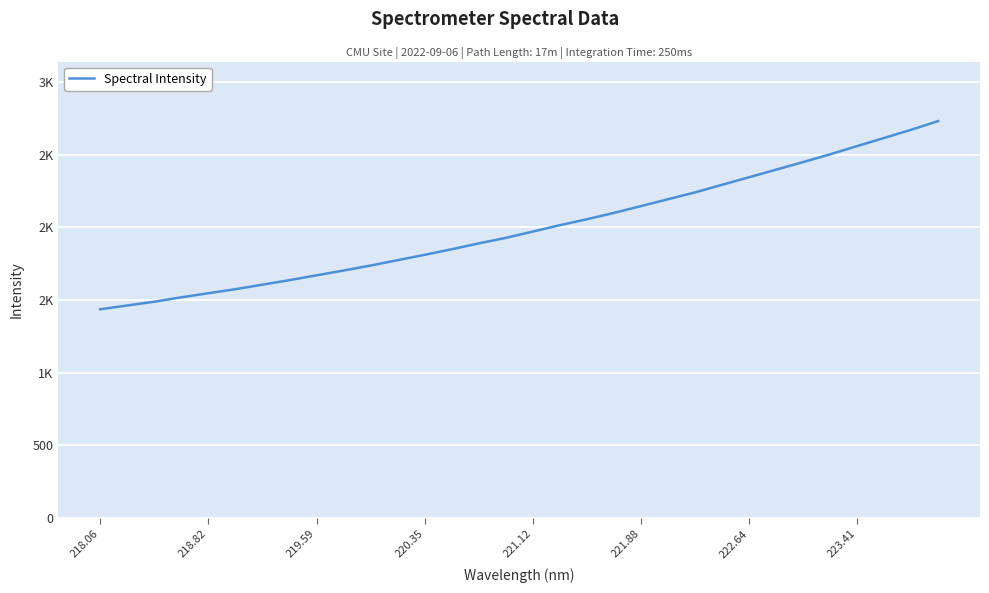

What is the difference between the maximum and minimum values?

1293.9